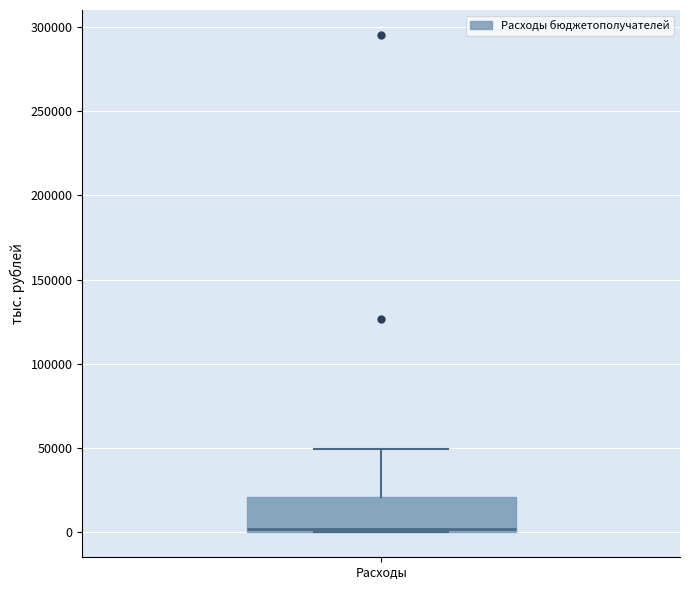

Where does the upper whisker of the box for Расходы end on the y-axis? The values are not printed on the chart, so give them approximately, as read against the axis.

50000